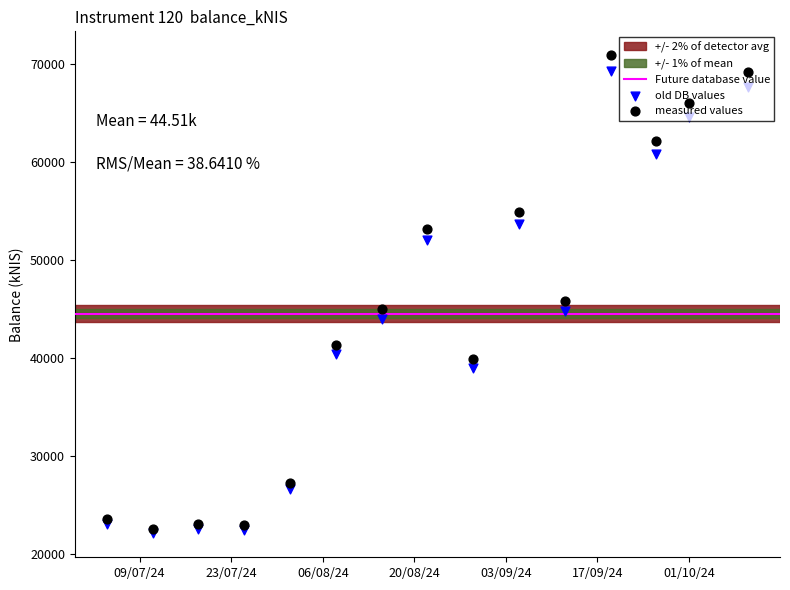

What is the change in value from 2024-07-11 to 2024-08-01?

+4542.9